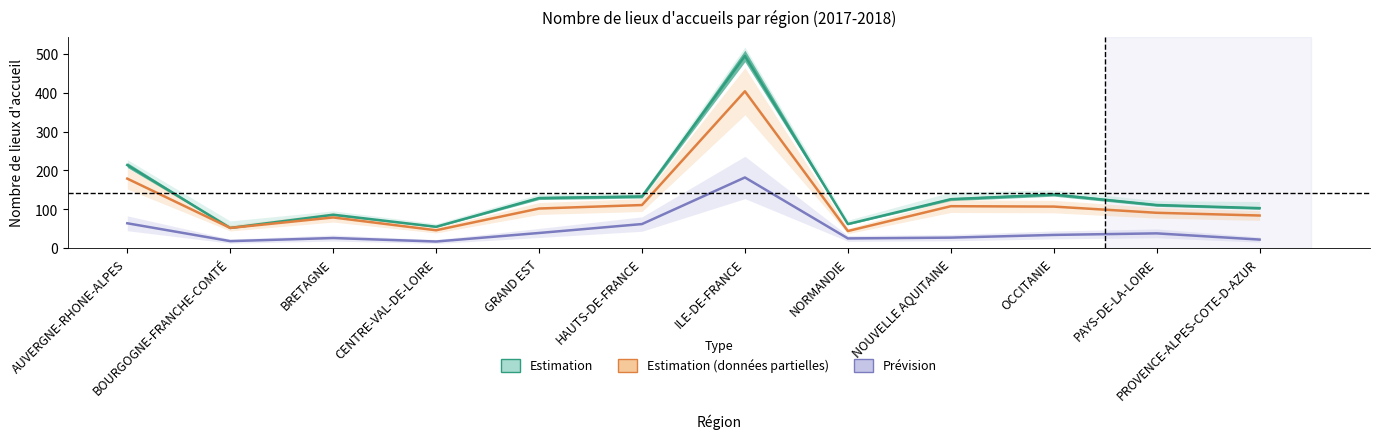

Reading left to right, transcribe all the data shown in this chart.

Nb lieux habituels (estimation): AUVERGNE-RHONE-ALPES=214	BOURGOGNE-FRANCHE-COMTÉ=52	BRETAGNE=86	CENTRE-VAL-DE-LOIRE=55	GRAND EST=129	HAUTS-DE-FRANCE=133	ILE-DE-FRANCE=495	NORMANDIE=62	NOUVELLE AQUITAINE=126	OCCITANIE=138	PAYS-DE-LA-LOIRE=111	PROVENCE-ALPES-COTE-D-AZUR=103
Nb lieux juillet (estimation partielle): AUVERGNE-RHONE-ALPES=179	BOURGOGNE-FRANCHE-COMTÉ=52	BRETAGNE=79	CENTRE-VAL-DE-LOIRE=46	GRAND EST=102	HAUTS-DE-FRANCE=111	ILE-DE-FRANCE=404	NORMANDIE=44	NOUVELLE AQUITAINE=108	OCCITANIE=107	PAYS-DE-LA-LOIRE=91	PROVENCE-ALPES-COTE-D-AZUR=84
Nb lieux août (prévision): AUVERGNE-RHONE-ALPES=64	BOURGOGNE-FRANCHE-COMTÉ=18	BRETAGNE=26	CENTRE-VAL-DE-LOIRE=17	GRAND EST=39	HAUTS-DE-FRANCE=62	ILE-DE-FRANCE=182	NORMANDIE=25	NOUVELLE AQUITAINE=27	OCCITANIE=34	PAYS-DE-LA-LOIRE=38	PROVENCE-ALPES-COTE-D-AZUR=22